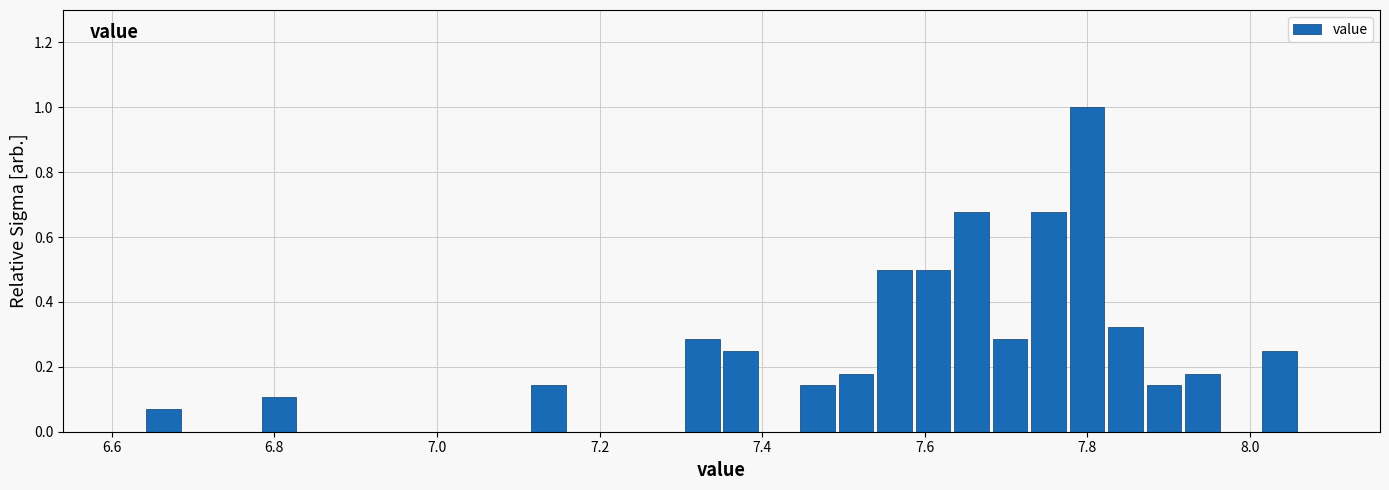

Around what value on the x-axis is the tallest bar? Give the approximate position of its centre, as read against the axis.

7.80